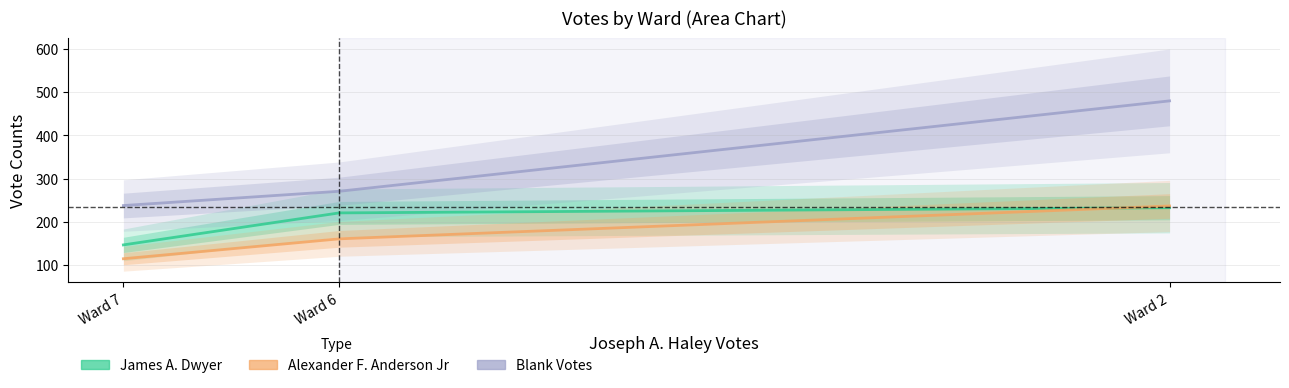

How many lines are shown in the chart?

3